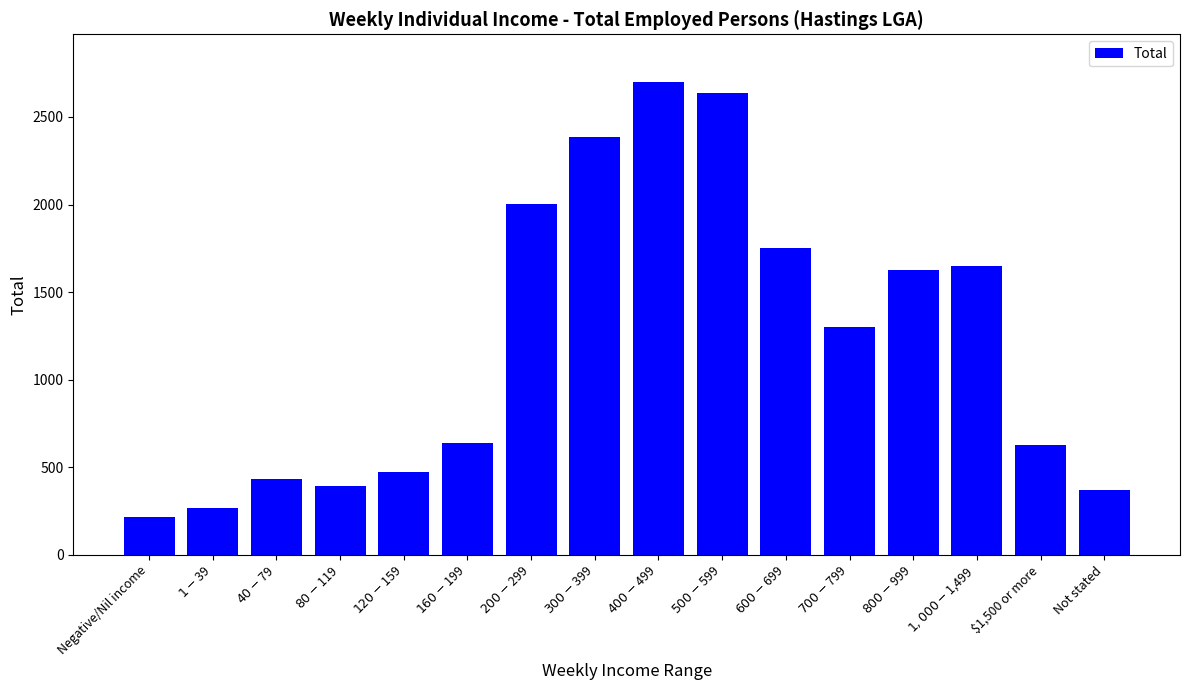

What is the greatest value displayed?

2702